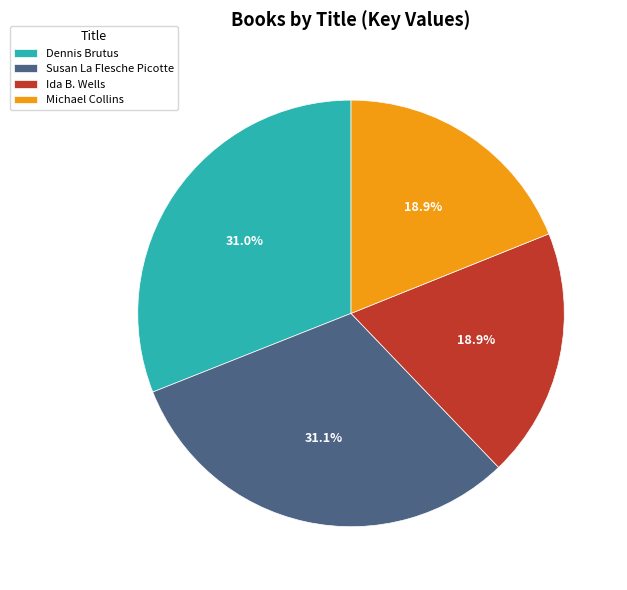

What percentage is the Susan La Flesche Picotte slice, to the nearest percent?

31%